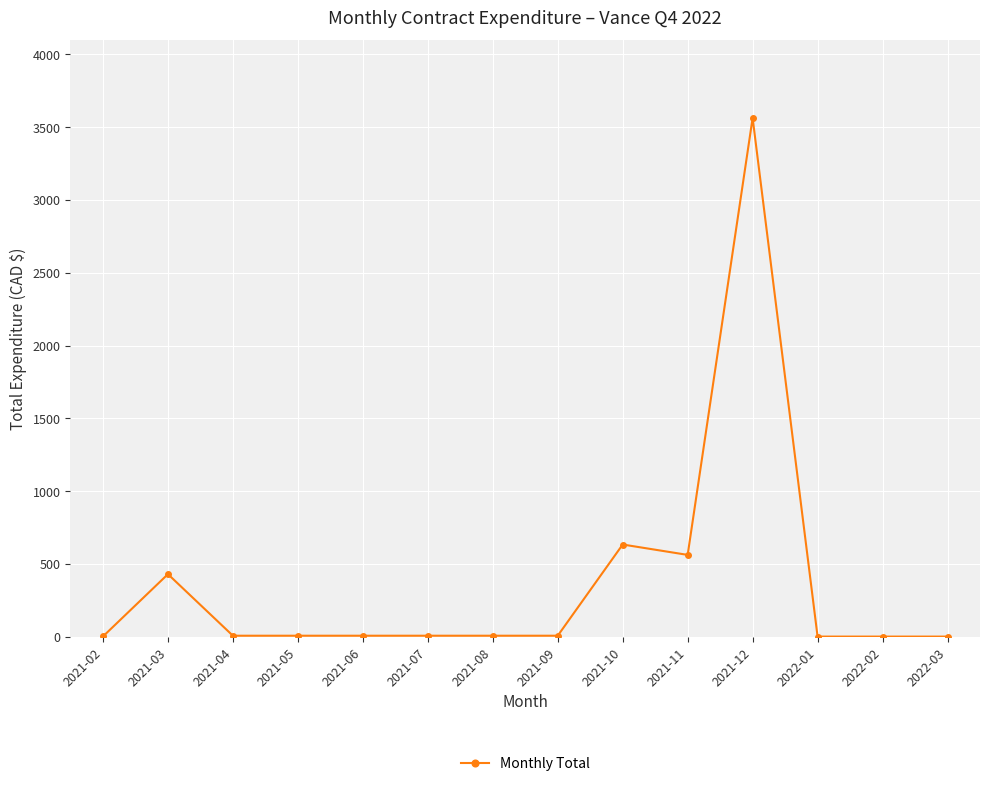

What is the difference between the maximum and second lowest values?

3563.2